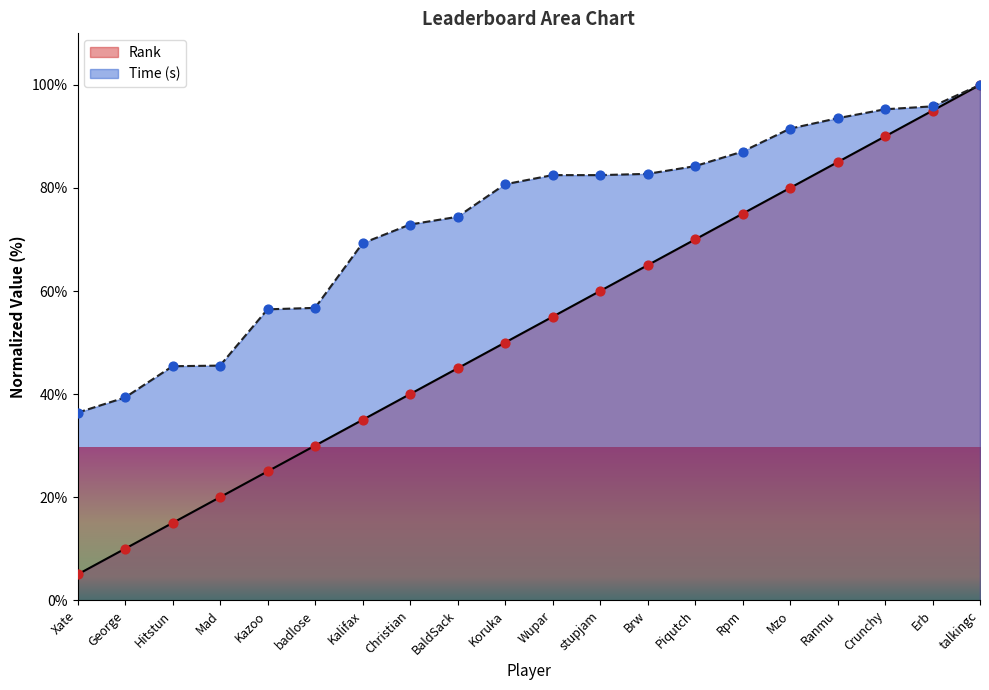

What is the total value across all series at Crunchy?

185.3